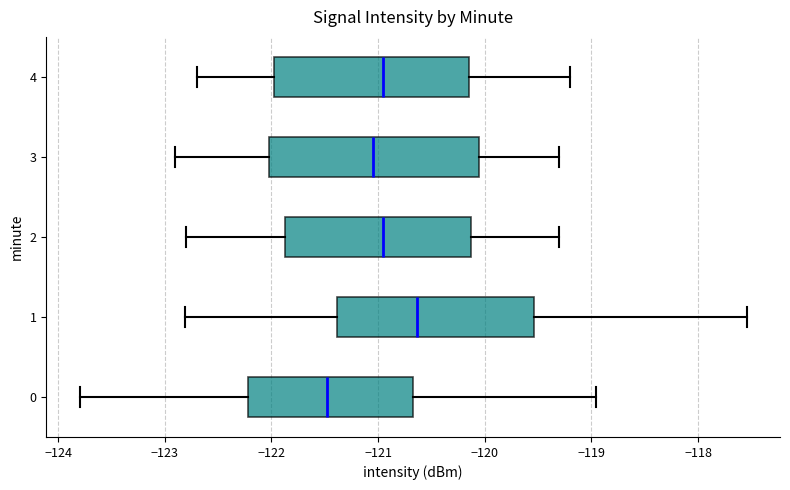

Reading bottom to top, read every box against the x-axis: the position of its median line, the range the box covers, and the ends of its whiskers. The values are not printed on the chart, so give them approximately, as read against the axis.

0: median -121.5, box -122.2 to -120.7, whiskers -123.8 to -119.0
1: median -120.6, box -121.4 to -119.5, whiskers -122.8 to -117.5
2: median -120.9, box -121.9 to -120.1, whiskers -122.8 to -119.3
3: median -121.0, box -122.0 to -120.0, whiskers -122.9 to -119.3
4: median -120.9, box -122.0 to -120.1, whiskers -122.7 to -119.2